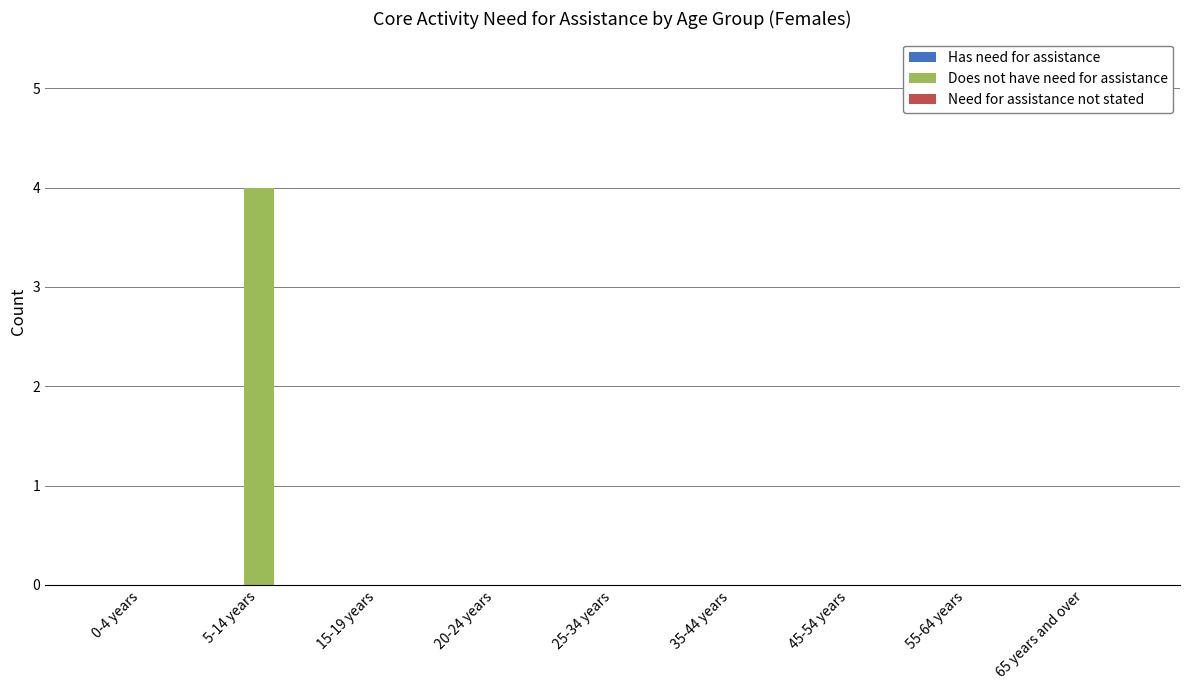

Does the chart contain stacked bars?

No